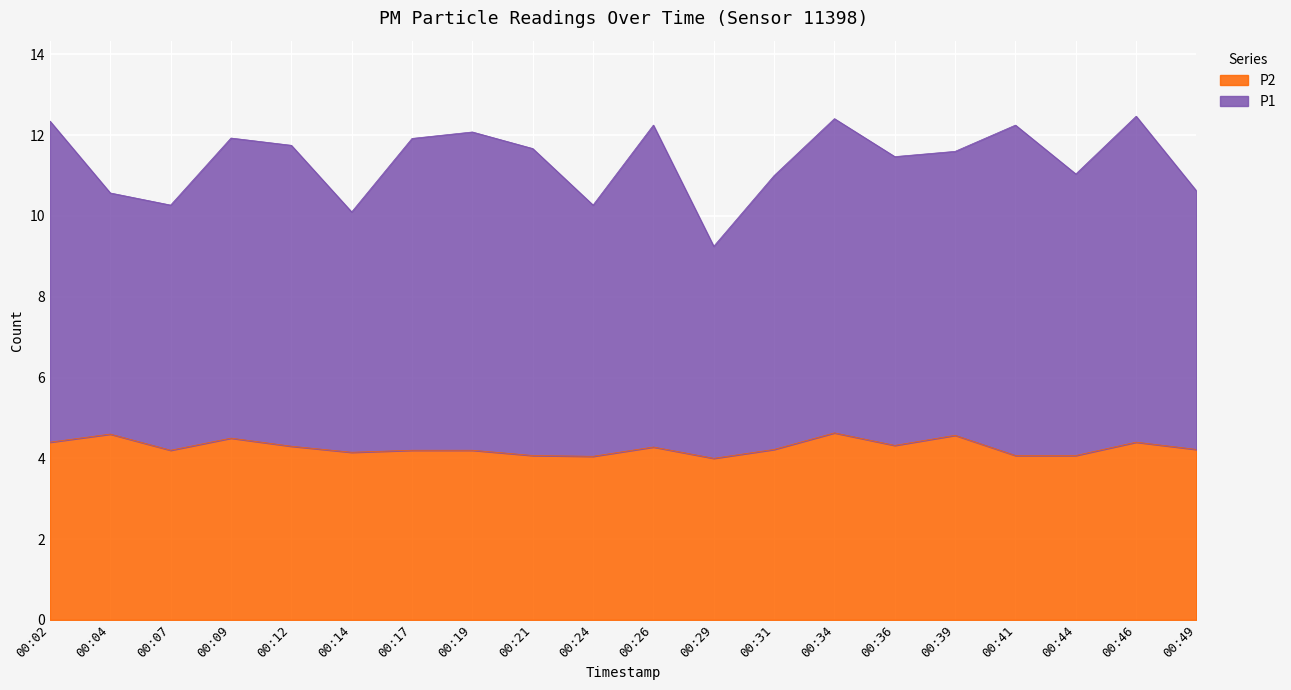

List the labels in order of value, smallest first.

00:29, 00:24, 00:21, 00:41, 00:44, 00:14, 00:07, 00:17, 00:19, 00:31, 00:49, 00:26, 00:12, 00:36, 00:02, 00:46, 00:09, 00:39, 00:04, 00:34